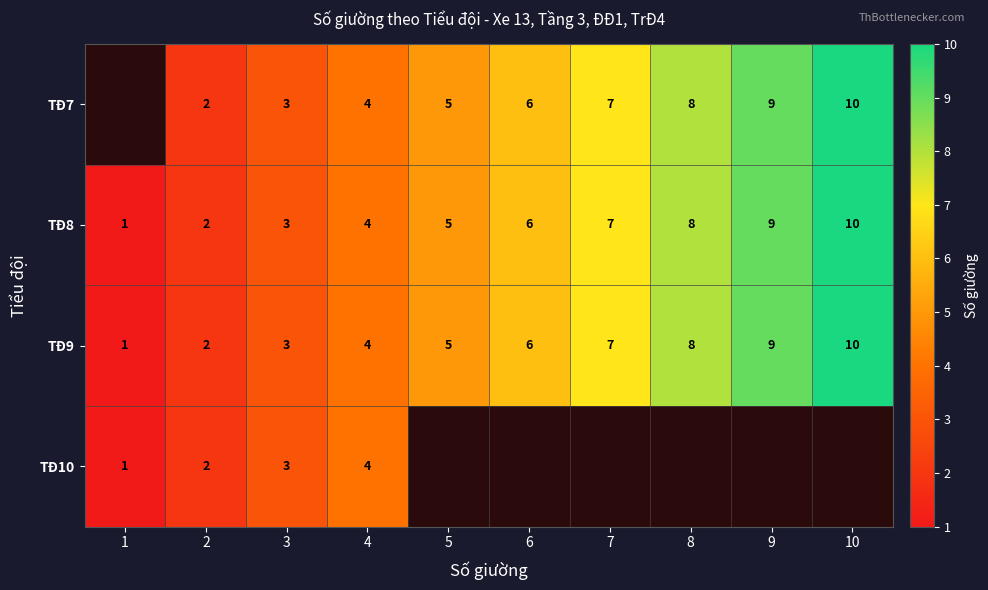

At which category does the chart reach its minimum across all series?

1